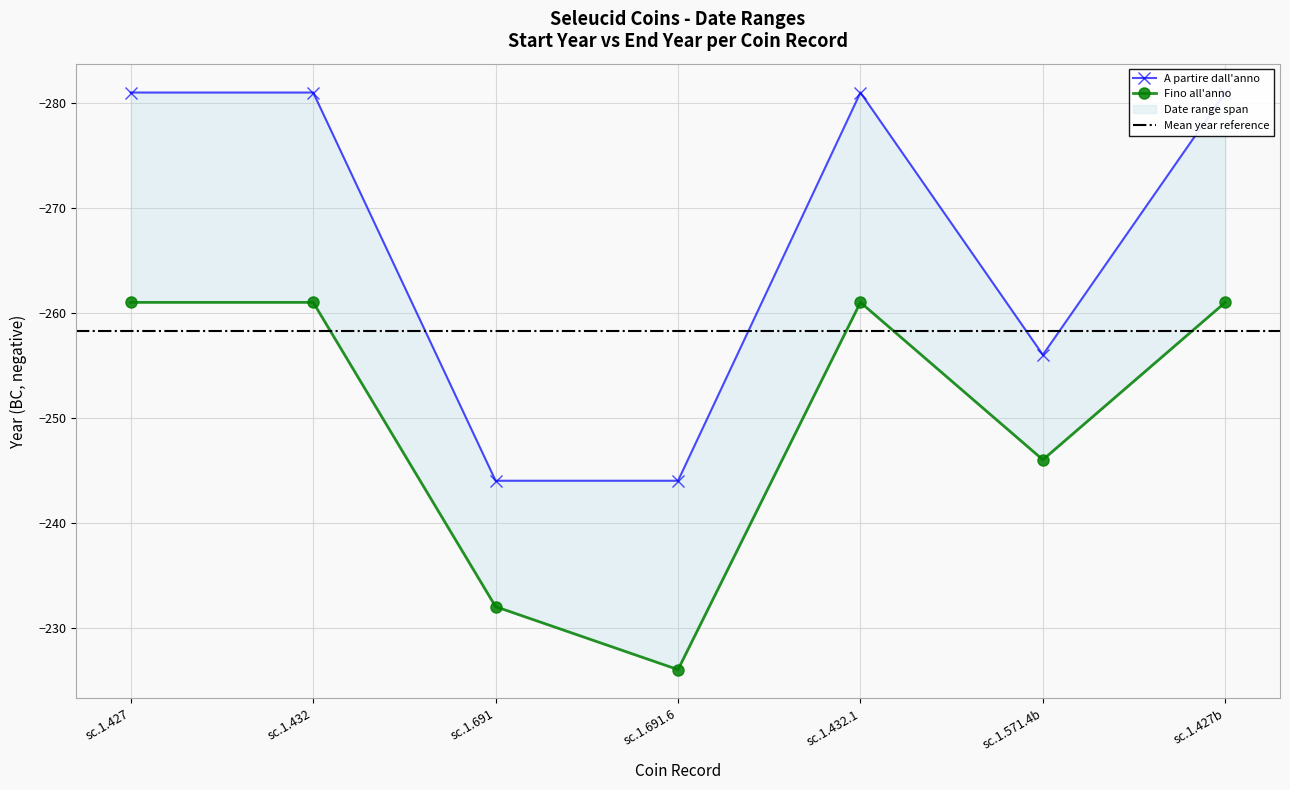

Read the A partire dall'anno value at sc.1.571.4b.

-256